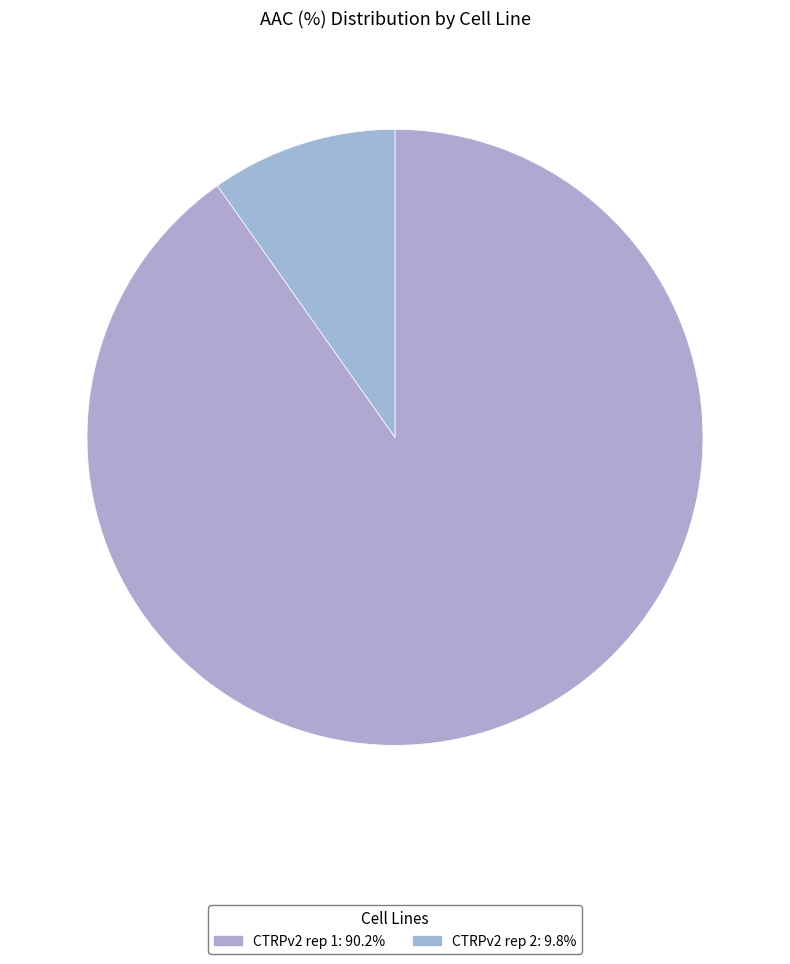

To the nearest percent, what portion does CTRPv2 rep 1 represent?

90%